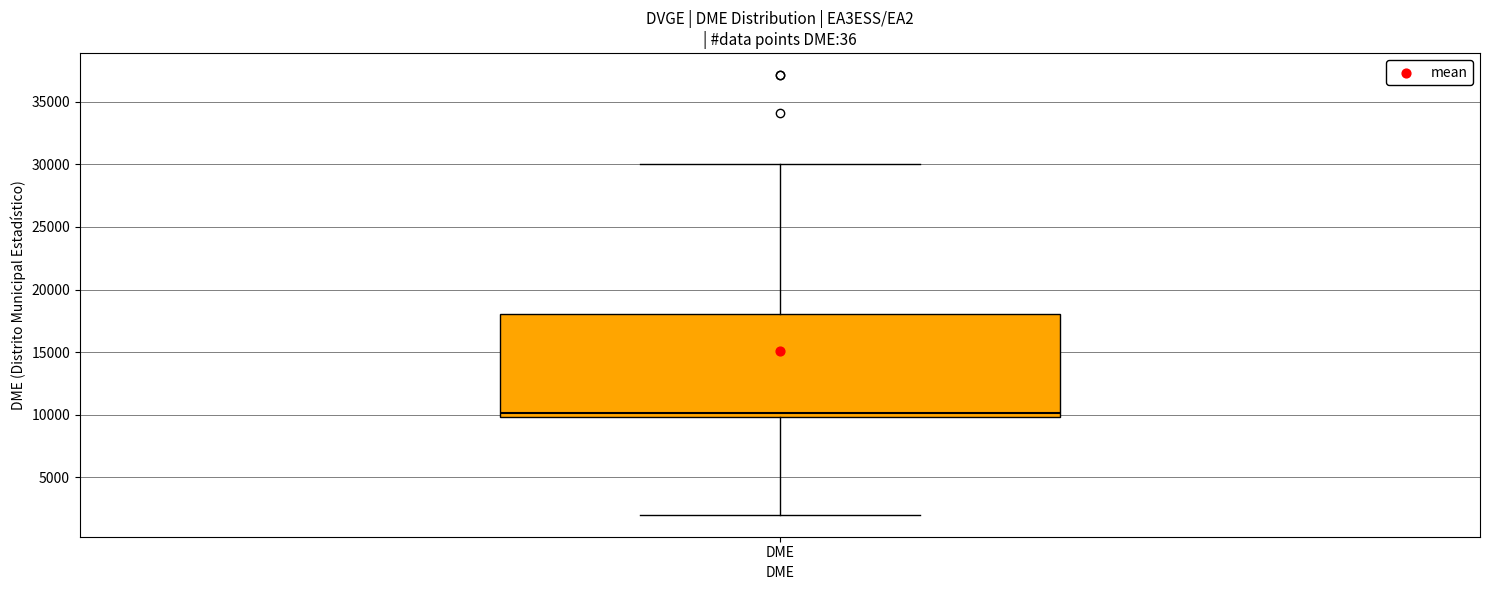

Read this box plot against the y-axis: the position of the median line, the range covered by the box, and the ends of both whiskers. The values are not printed on the chart, so give them approximately, as read against the axis.

median 10000 (just above the box's lower edge), box 10000 to 18000, whiskers 2000 to 30000